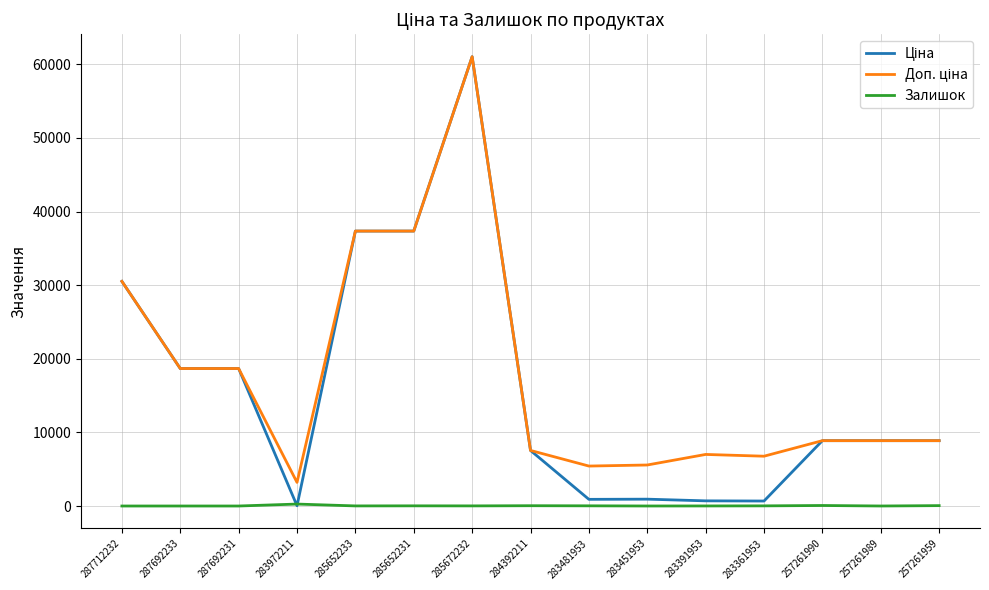

What position from the right is 285652231?

10